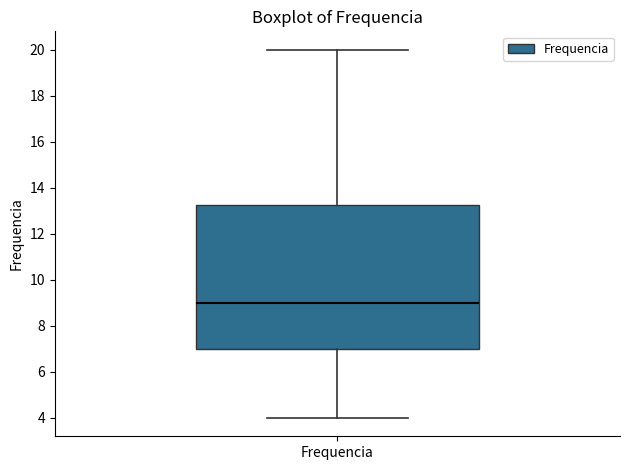

Where does the median line of the box for Frequencia sit on the y-axis? The values are not printed on the chart, so give them approximately, as read against the axis.

9.0